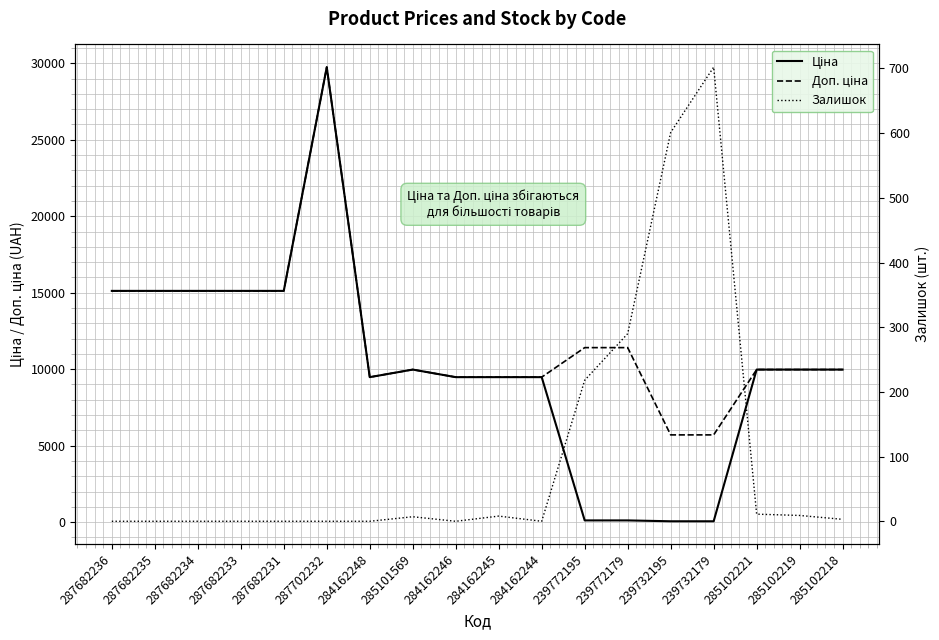

What is the maximum value for Доп. ціна?

29747.2